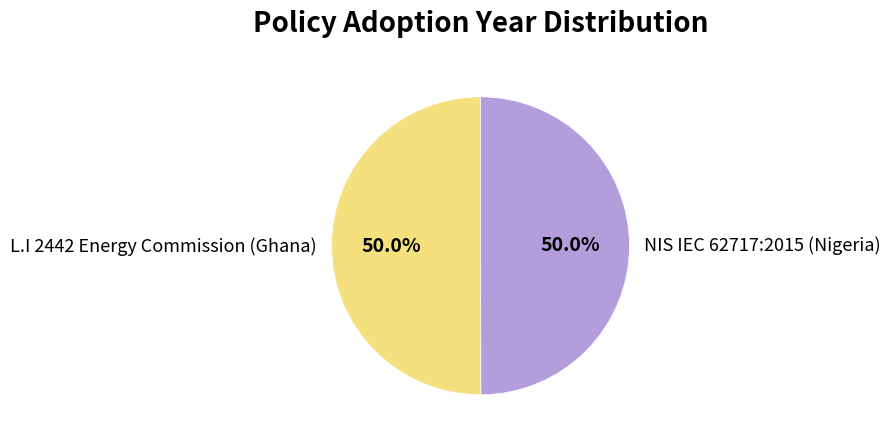

Approximately how many times larger is the value at NIS IEC 62717:2015 (Nigeria) compared to L.I 2442 Energy Commission (Ghana)?

1.0